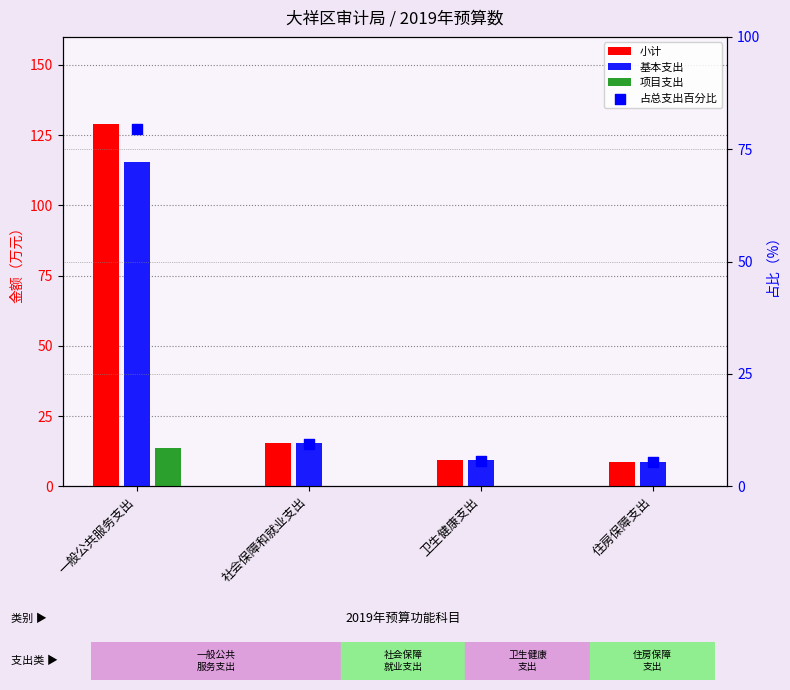

Is the value of 占总支出百分比 at 住房保障支出 greater than the value of 小计 at 卫生健康支出?

No